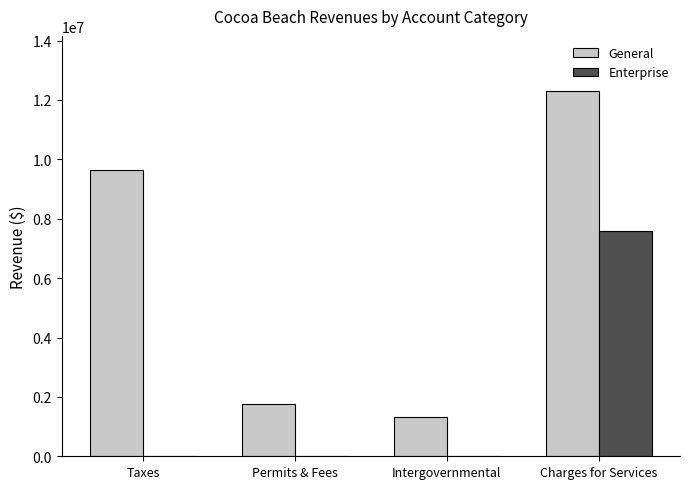

Which label corresponds to the largest value in the chart?

Charges for Services